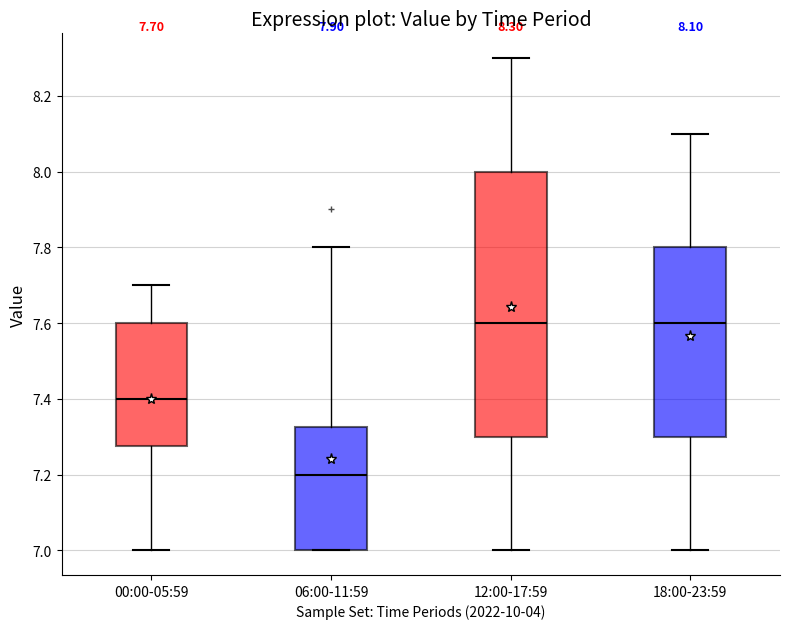

Which box's median line is the lowest?

06:00-11:59